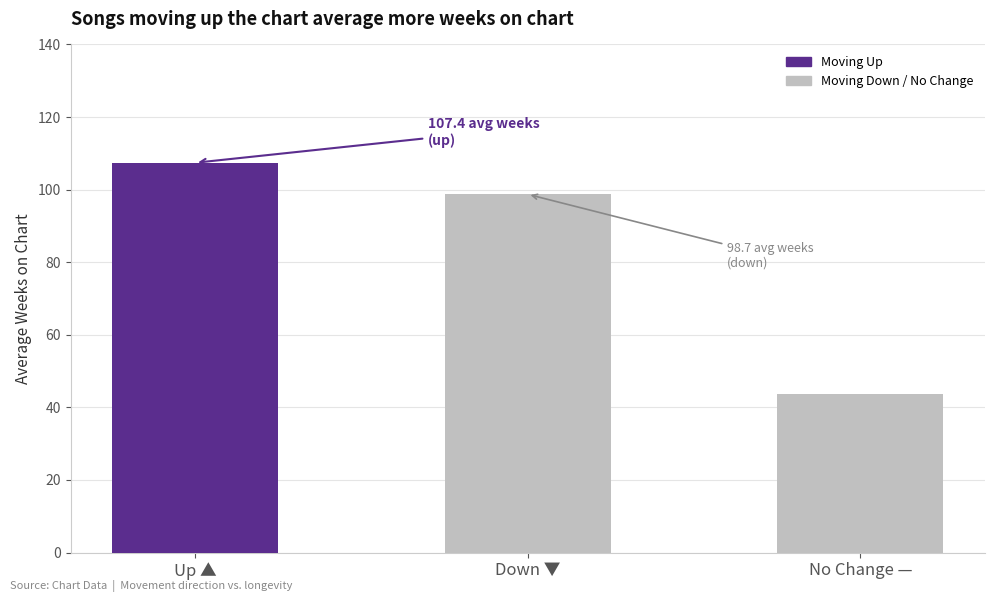

Approximately how many times larger is the value at Down ▼ compared to Up ▲?

0.9